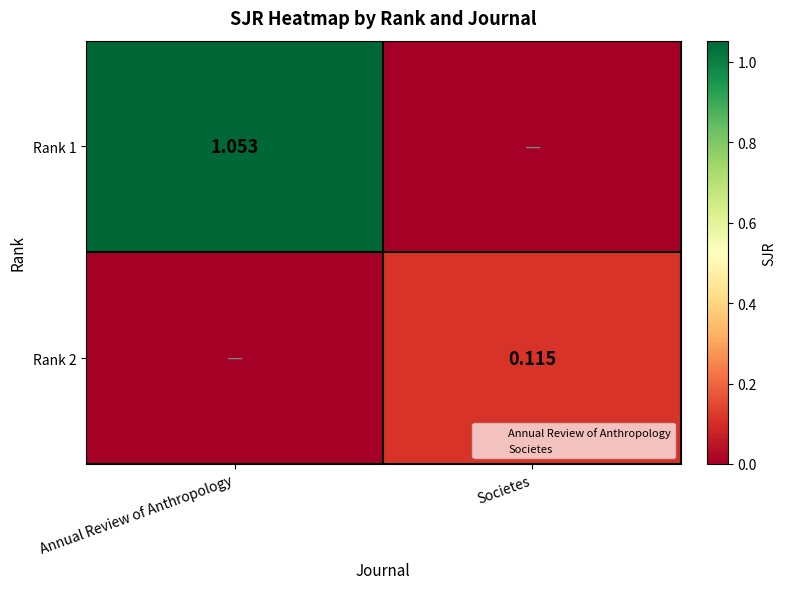

What is the sum of all Rank 1 values?

1.1